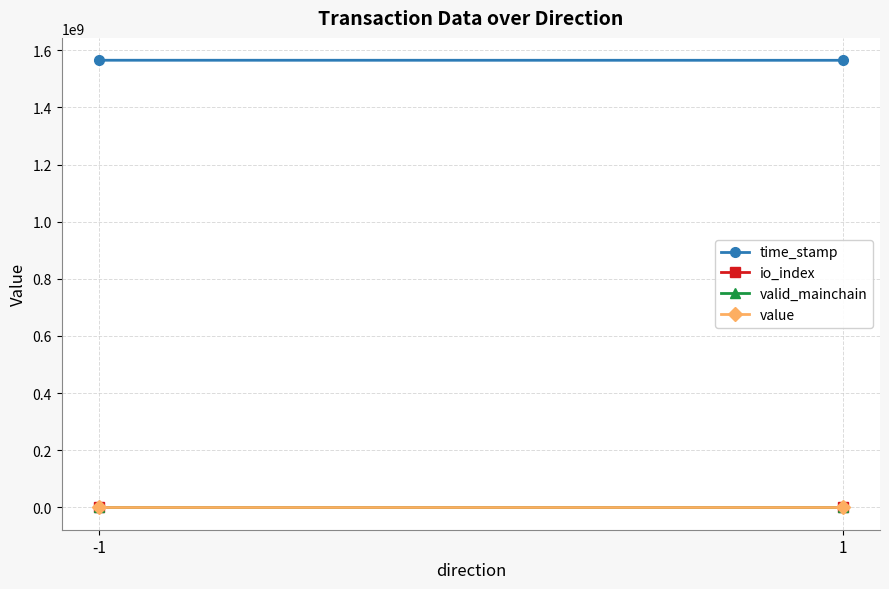

Reading left to right, transcribe all the data shown in this chart.

time_stamp: 1565397795.0	1565212143.0
io_index: 1.0	0.0
valid_mainchain: 1.0	1.0
value: 65.8	65.8